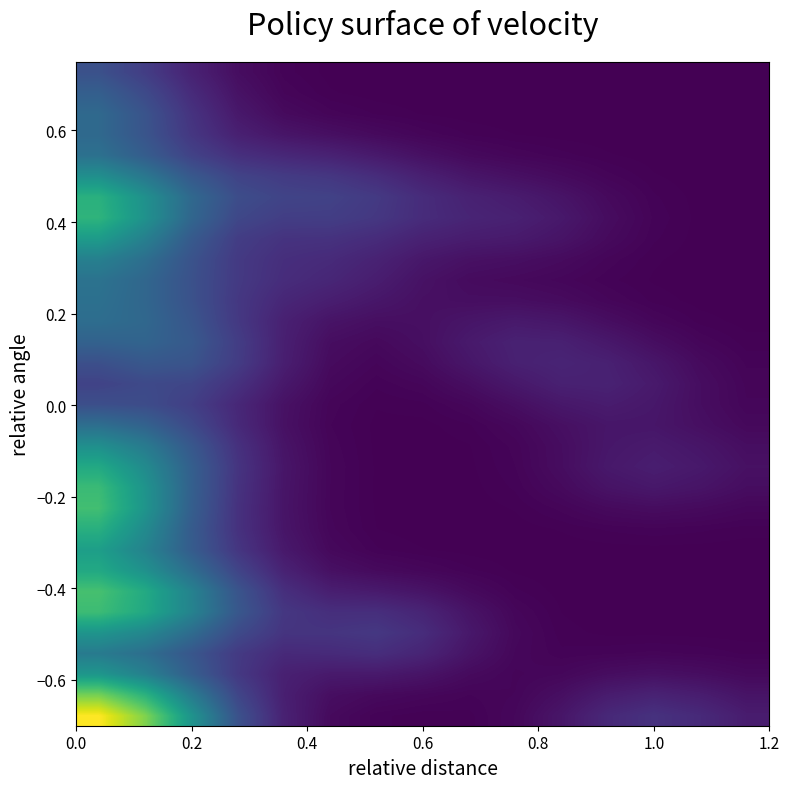

How many data points does each series have?

15